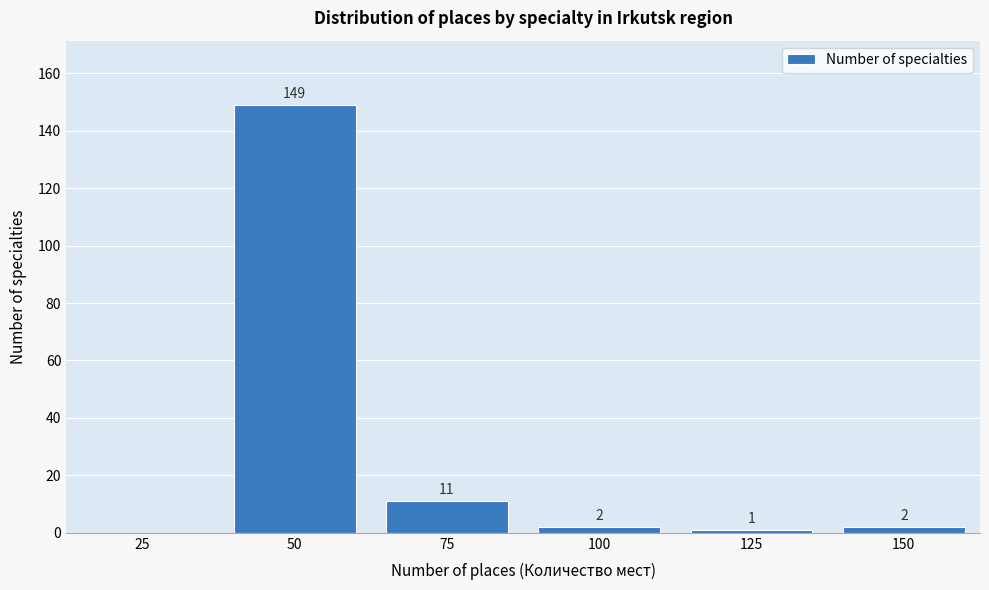

Reading left to right, list all the values displayed in this chart.

25=0	50=149	75=11	100=2	125=1	150=2